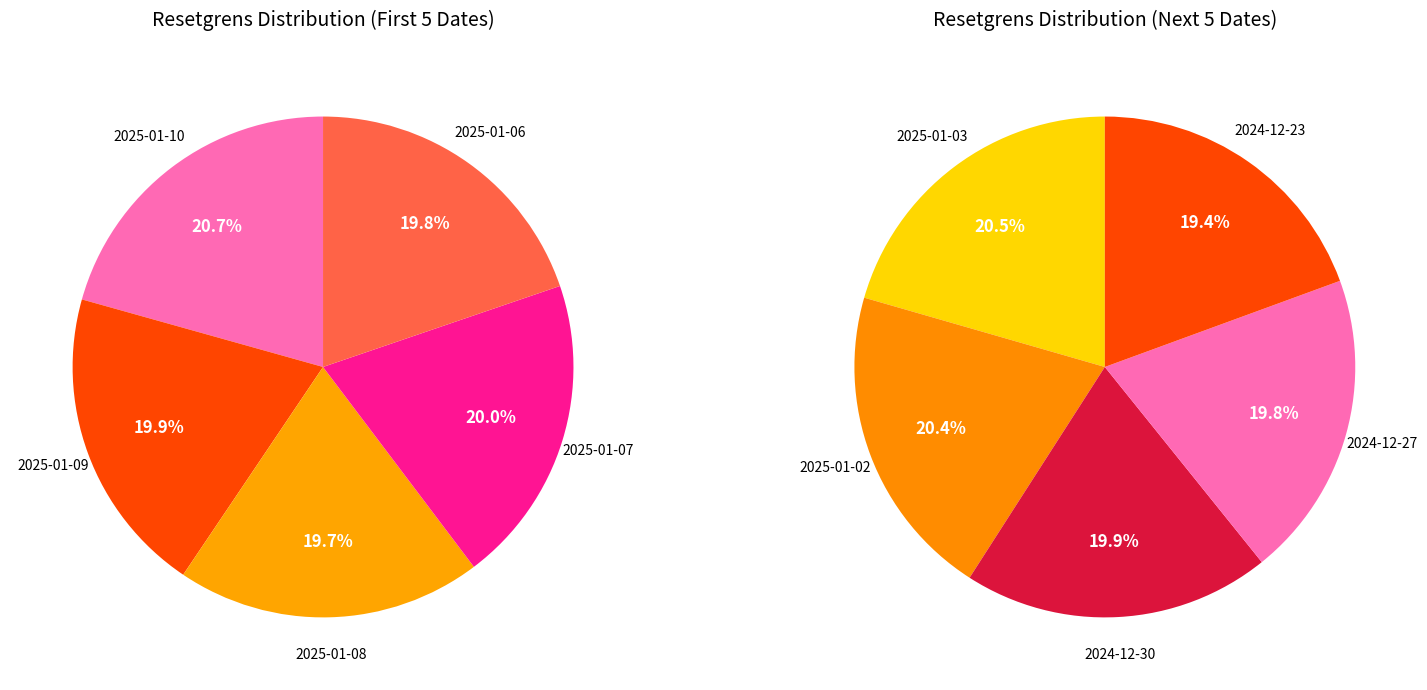

Does any single category account for the majority?

No